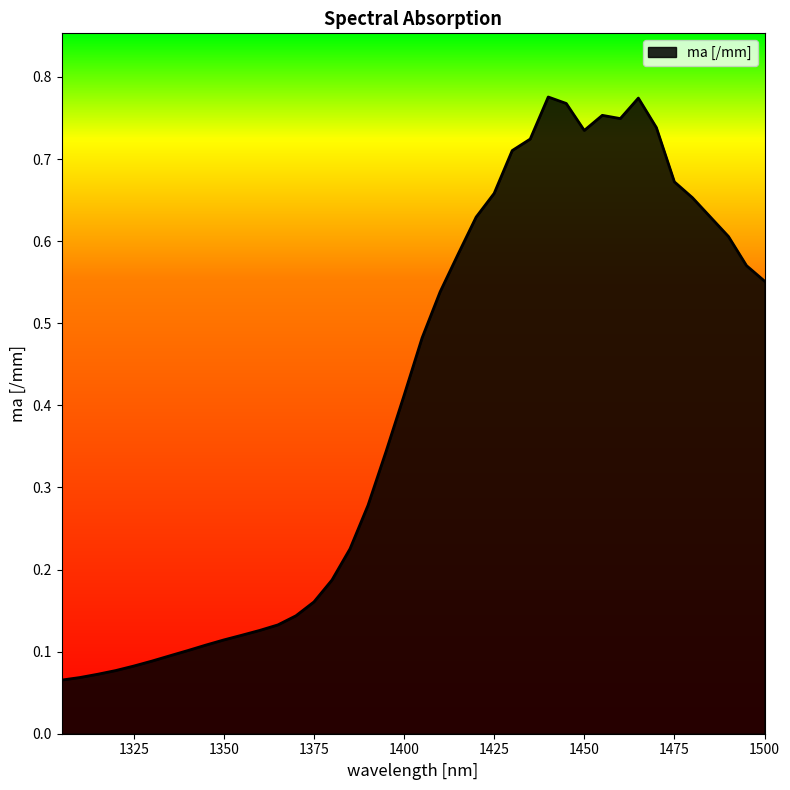

What is the greatest value displayed?

0.8